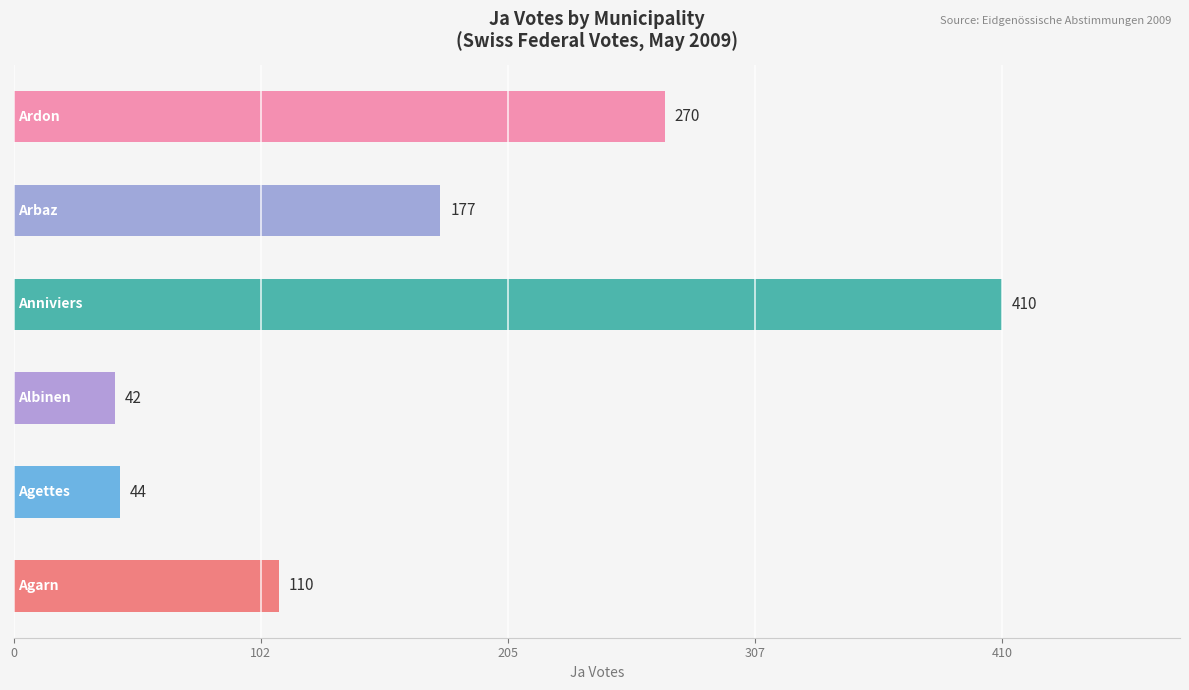

What is the sum of all values?

1053